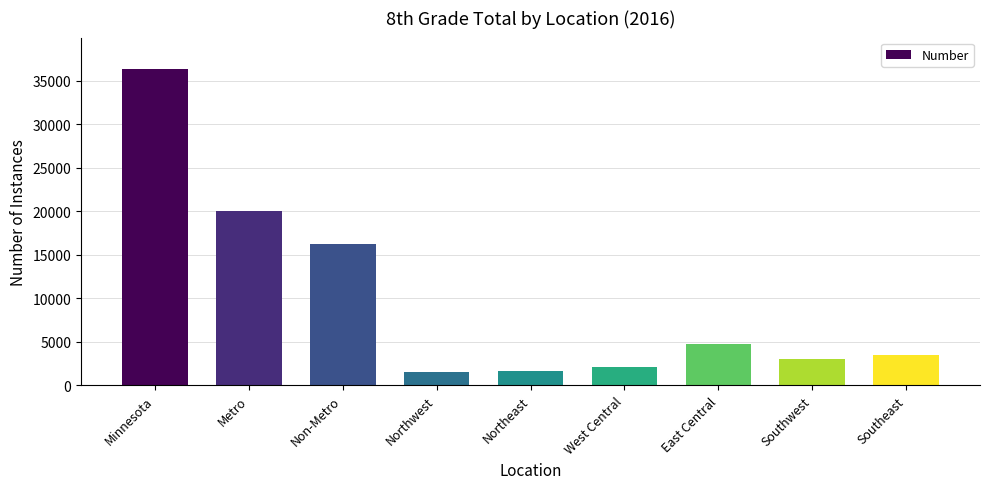

Is it true that the value at Minnesota is 7343?

False